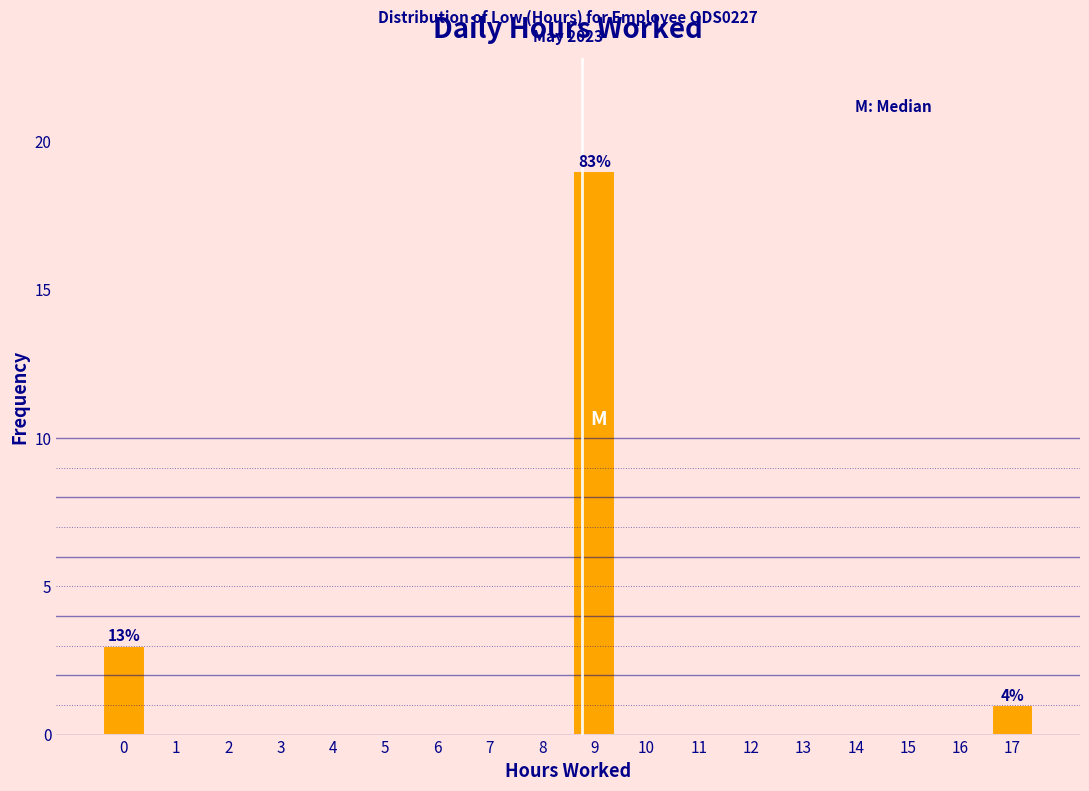

Reading left to right, transcribe all the data shown in this chart.

0=3	1=0	2=0	3=0	4=0	5=0	6=0	7=0	8=0	9=19	10=0	11=0	12=0	13=0	14=0	15=0	16=0	17=1